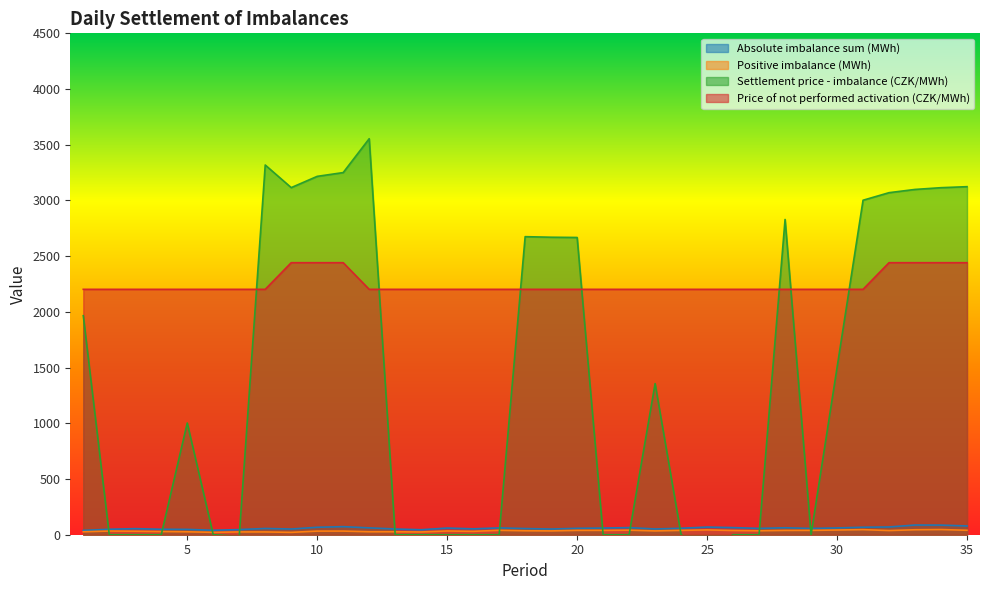

What is the value of the Absolute imbalance sum (MWh) point at the 24th from the left?

58.2